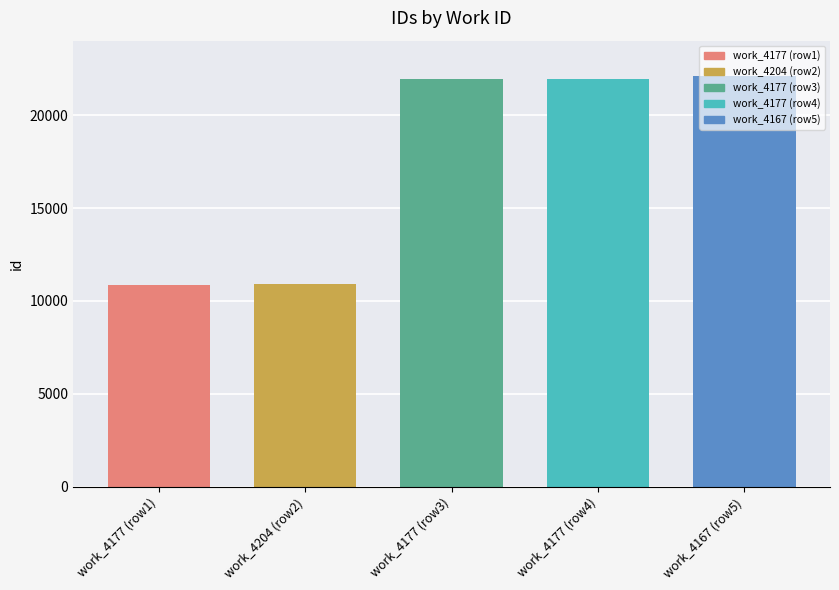

What is the maximum value shown in the chart?

22110